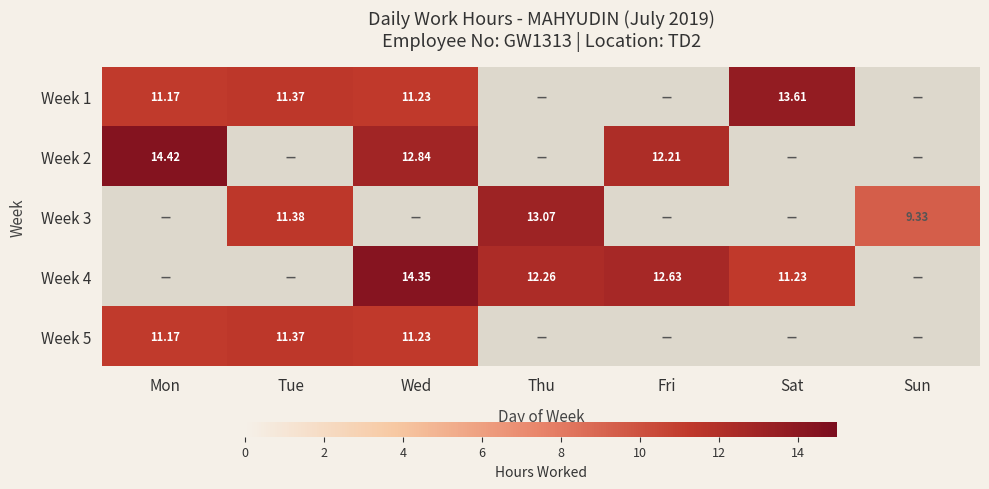

How many positive values does the Week 5 series have?

3